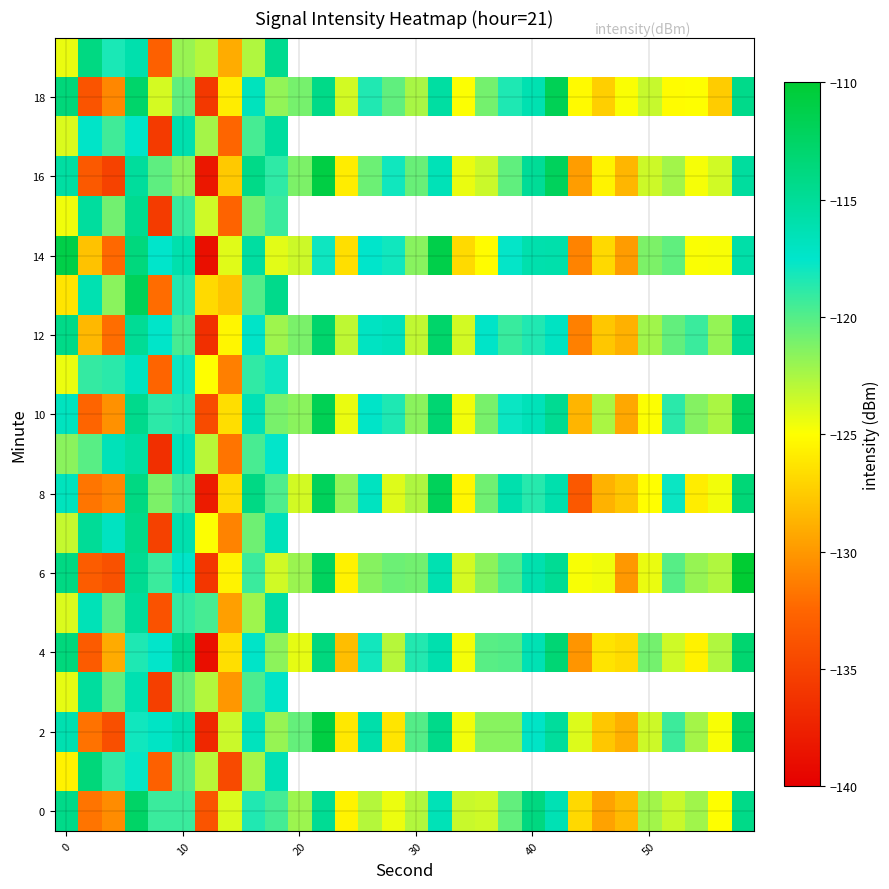

Count the number of categories in the chart.

30